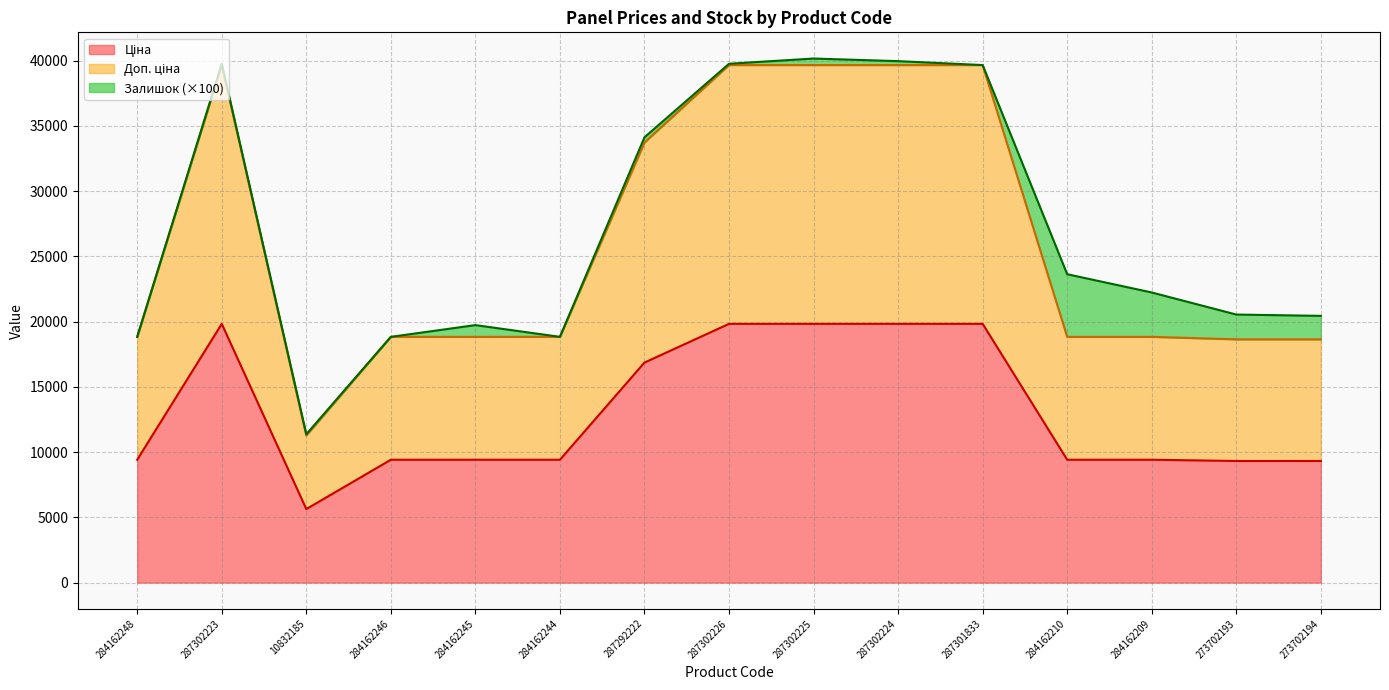

What is the label of the 6th point from the right?

287302224